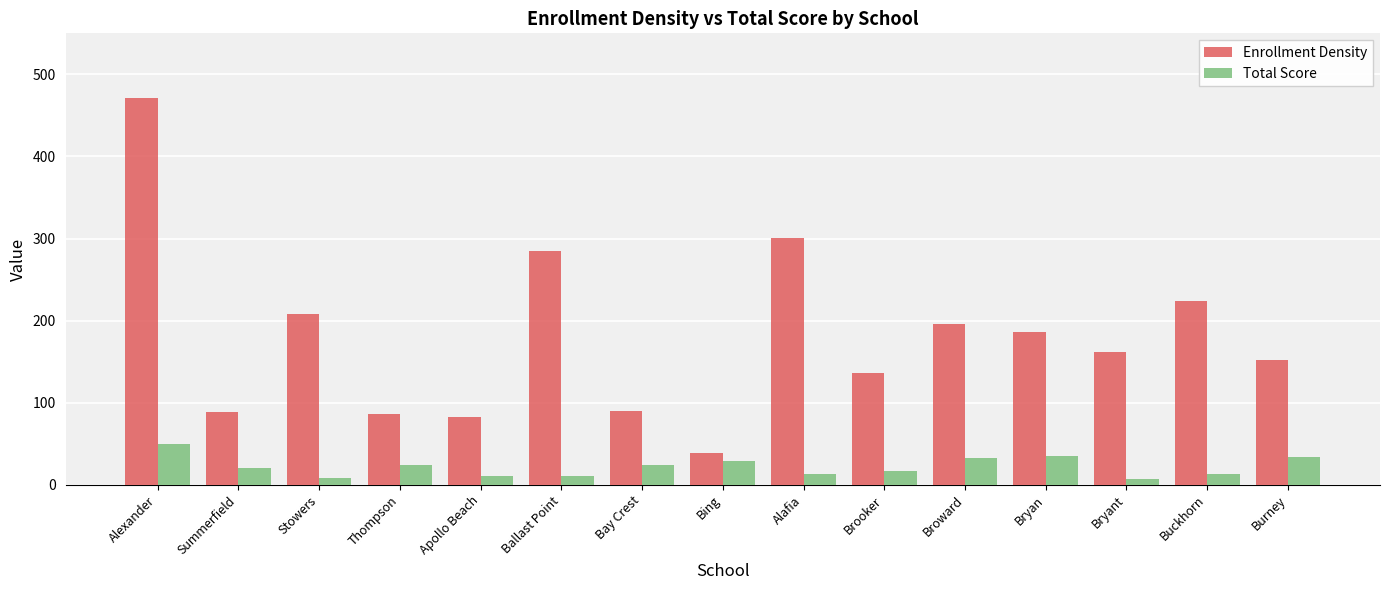

What is the label of the 8th bar from the left?

Bing